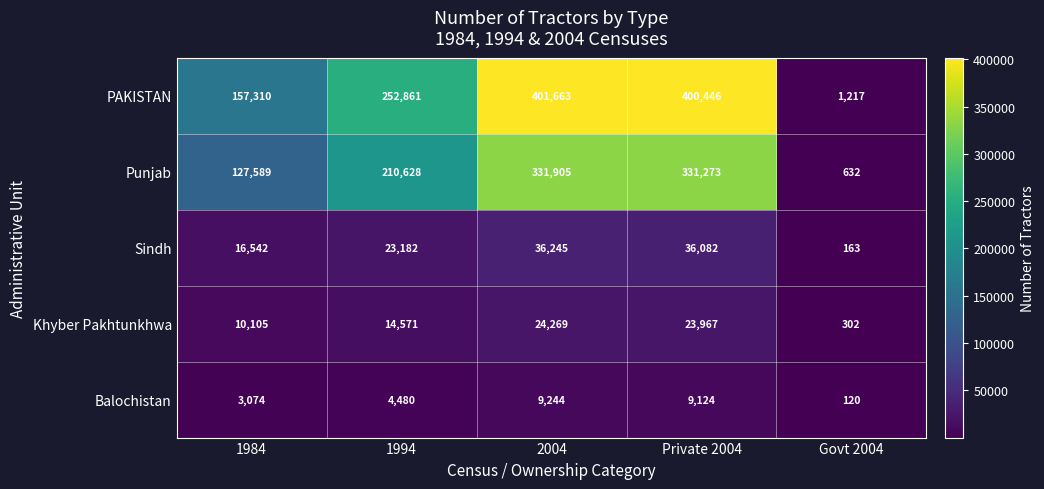

List the series in order of their peak value, highest first.

PAKISTAN, Punjab, Sindh, Khyber Pakhtunkhwa, Balochistan